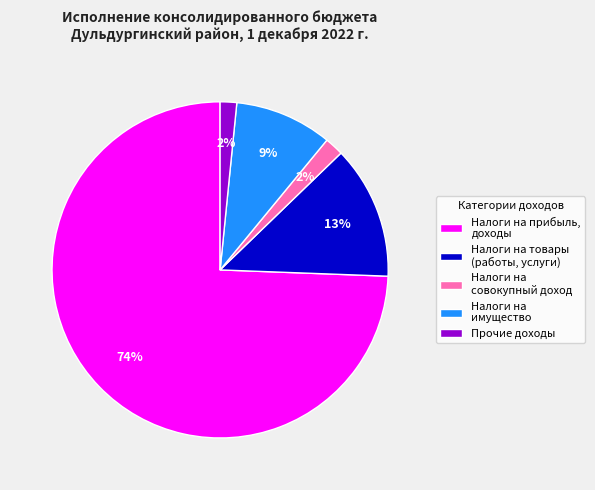

What is the majority slice?

Налоги на прибыль, доходы